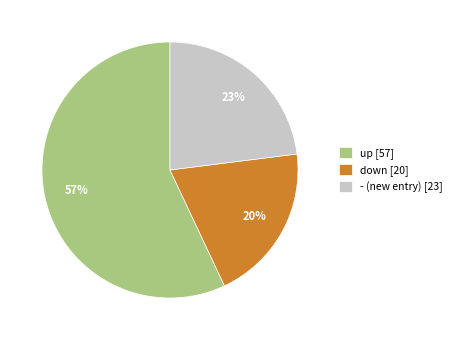

Which category has the smallest portion of the pie?

down